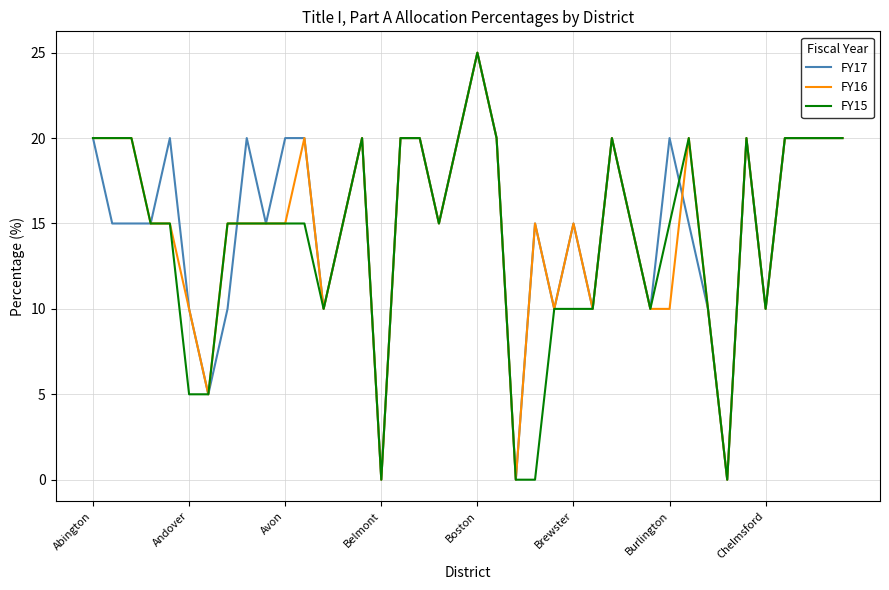

Rank the series by their maximum value, from highest to lowest.

FY17, FY16, FY15